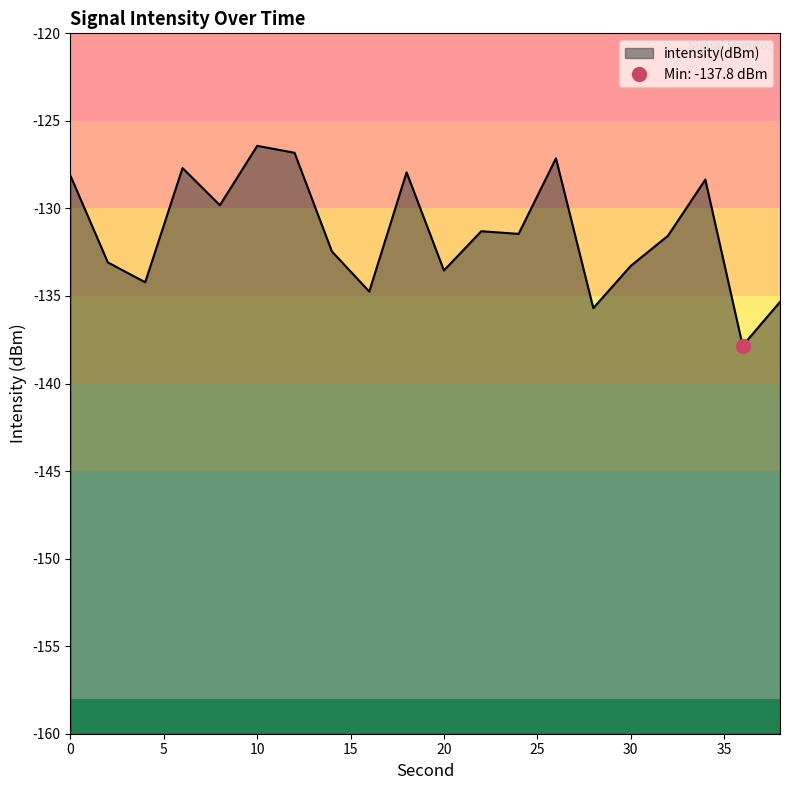

What is the change in value from 8 to 20?

-3.7